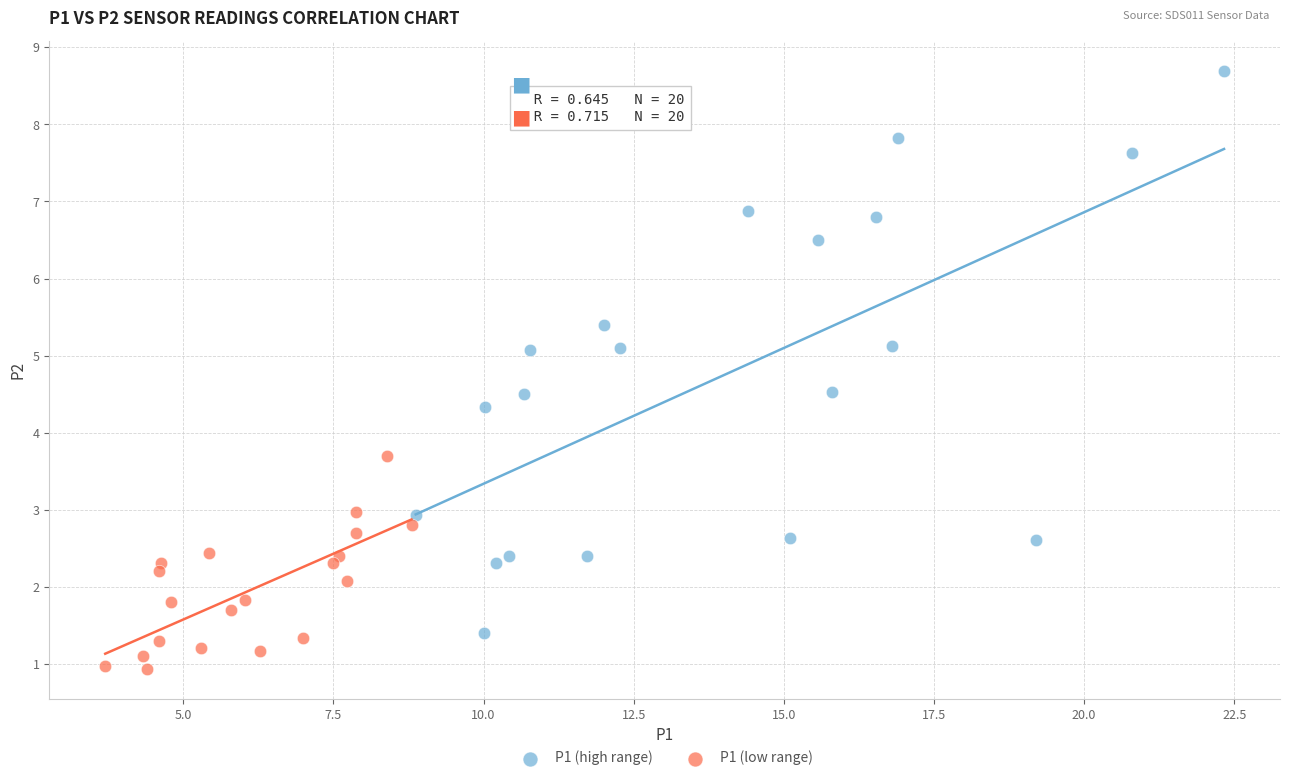

Which series contains the lowest Y value?

P1 (low range)